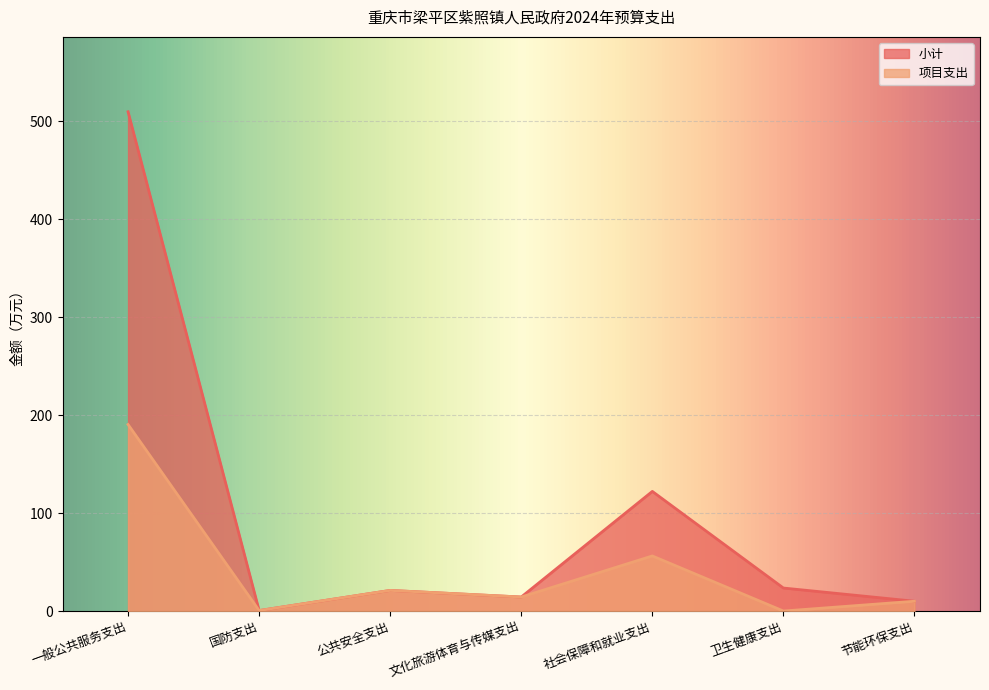

Which series has the largest total across all categories?

小计